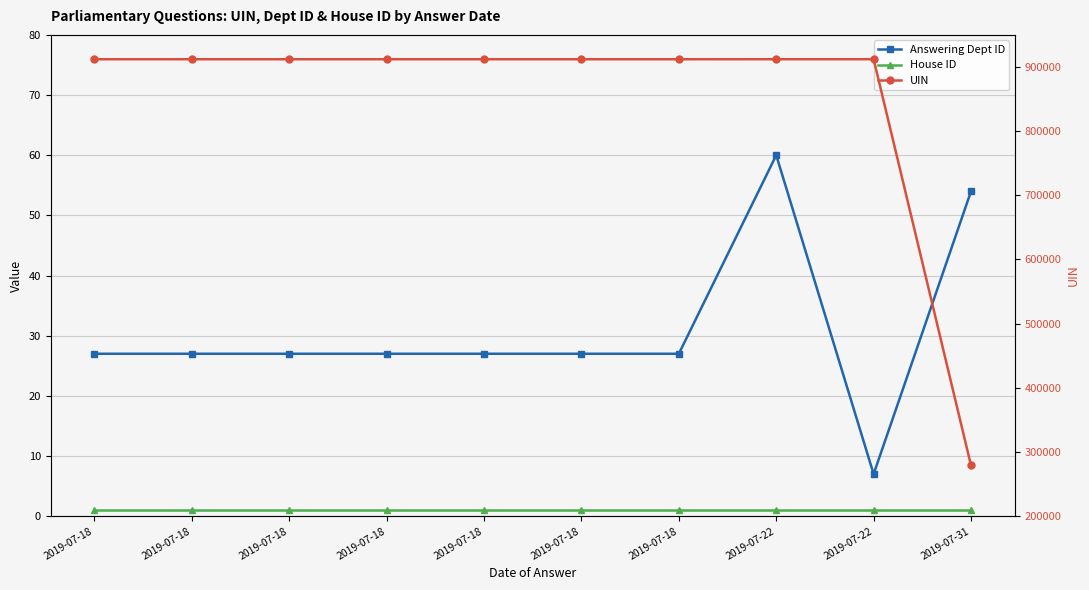

How many series are shown in this chart?

3